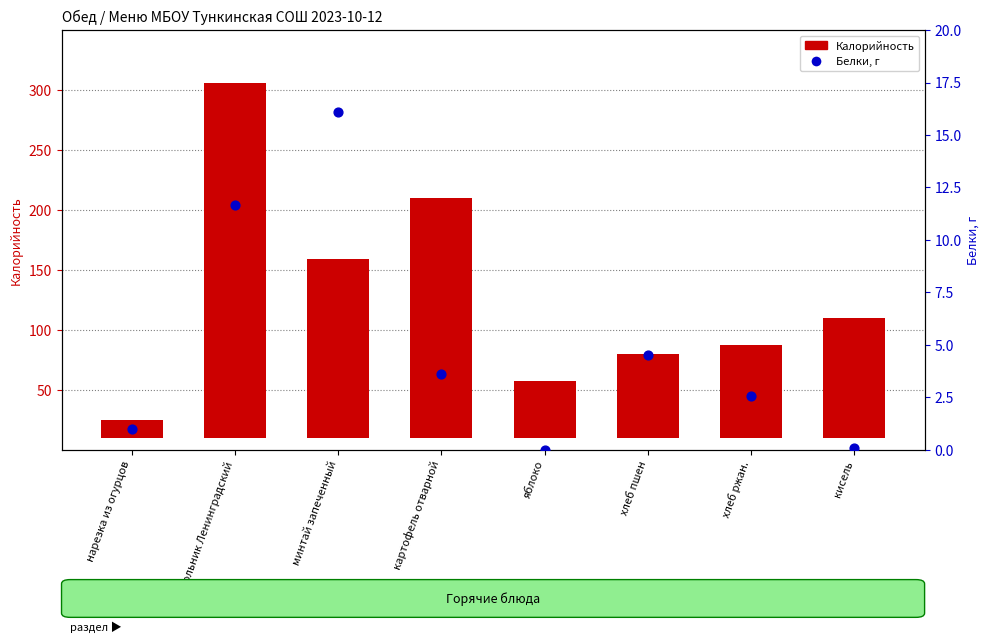

Which series reaches the minimum Y coordinate?

Белки, г